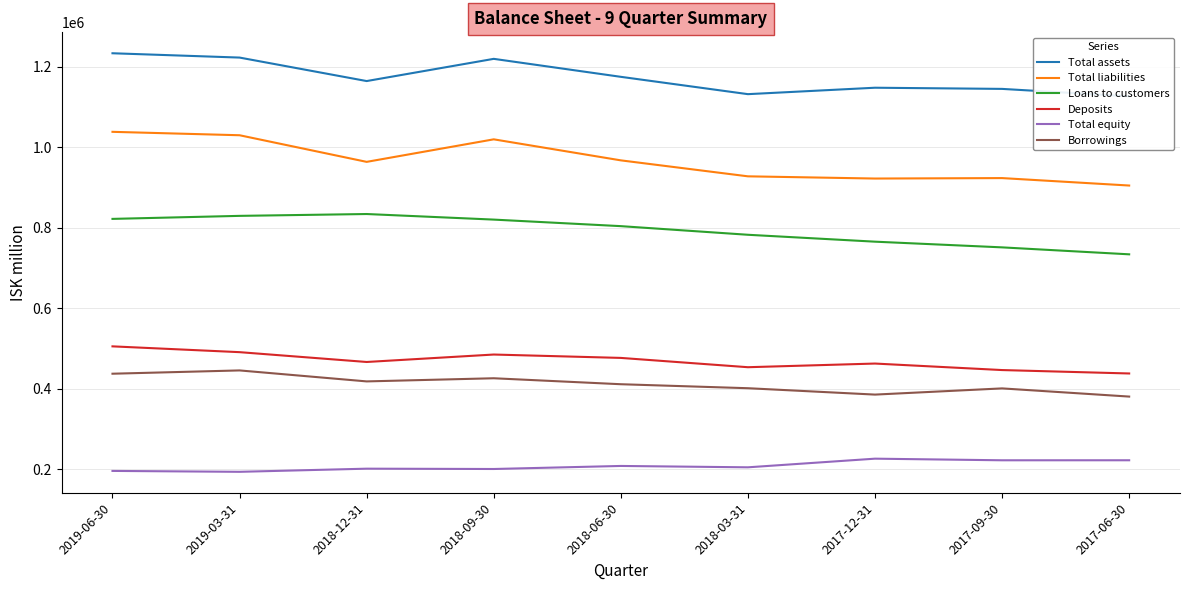

What is the sum of the Borrowings values at 2019-03-31 and 2018-12-31?

862859